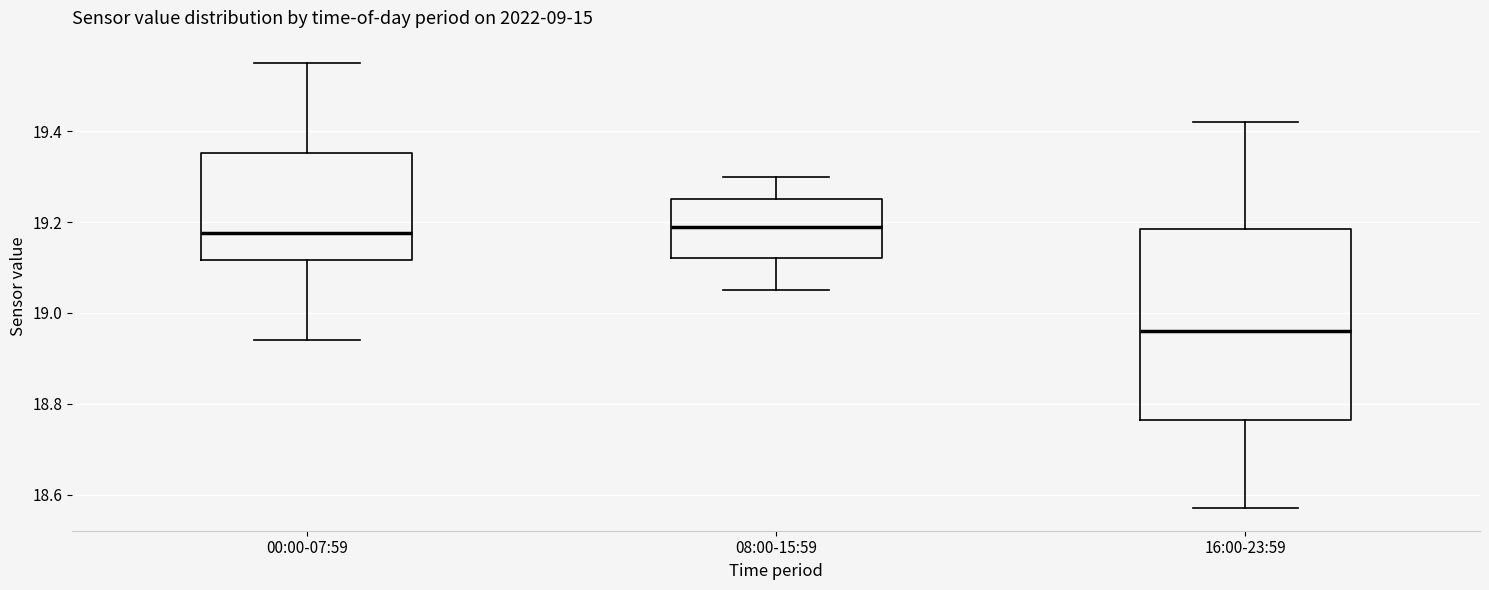

Reading left to right, transcribe this box plot: for each box, give where its median line is, the range the box spans, and where its two whiskers end, as read against the y-axis. The values are not printed on the chart, so give them approximately, as read against the axis.

00:00-07:59: median 19.18, box 19.12 to 19.36, whiskers 18.94 to 19.56
08:00-15:59: median 19.20, box 19.12 to 19.26, whiskers 19.06 to 19.30
16:00-23:59: median 18.96, box 18.76 to 19.18, whiskers 18.58 to 19.42